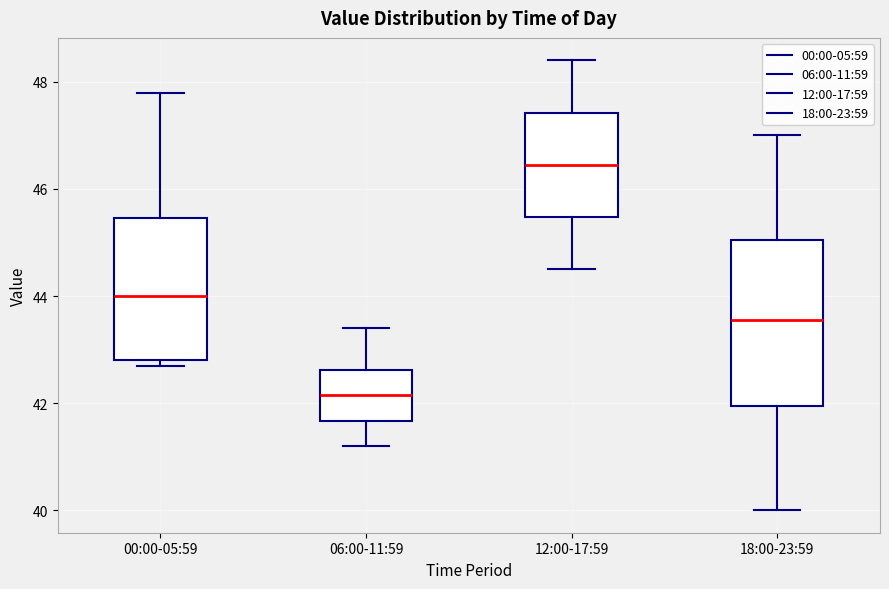

Reading left to right, transcribe this box plot: for each box, give where its median line is, the range the box spans, and where its two whiskers end, as read against the y-axis. The values are not printed on the chart, so give them approximately, as read against the axis.

00:00-05:59: median 44.0, box 42.8 to 45.4, whiskers 42.8 (just below the box's lower edge) to 47.8
06:00-11:59: median 42.2, box 41.6 to 42.6, whiskers 41.2 to 43.4
12:00-17:59: median 46.4, box 45.4 to 47.4, whiskers 44.6 to 48.4
18:00-23:59: median 43.6, box 42.0 to 45.0, whiskers 40.0 to 47.0